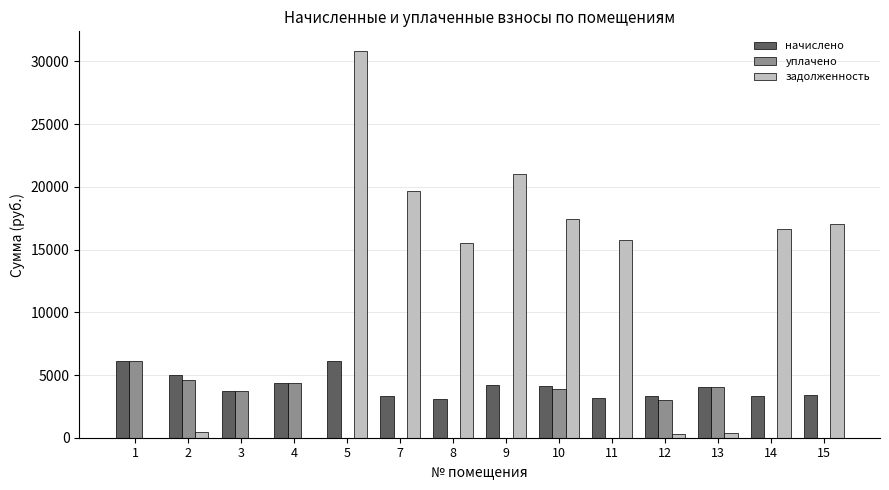

At which label does уплачено reach its peak?

1